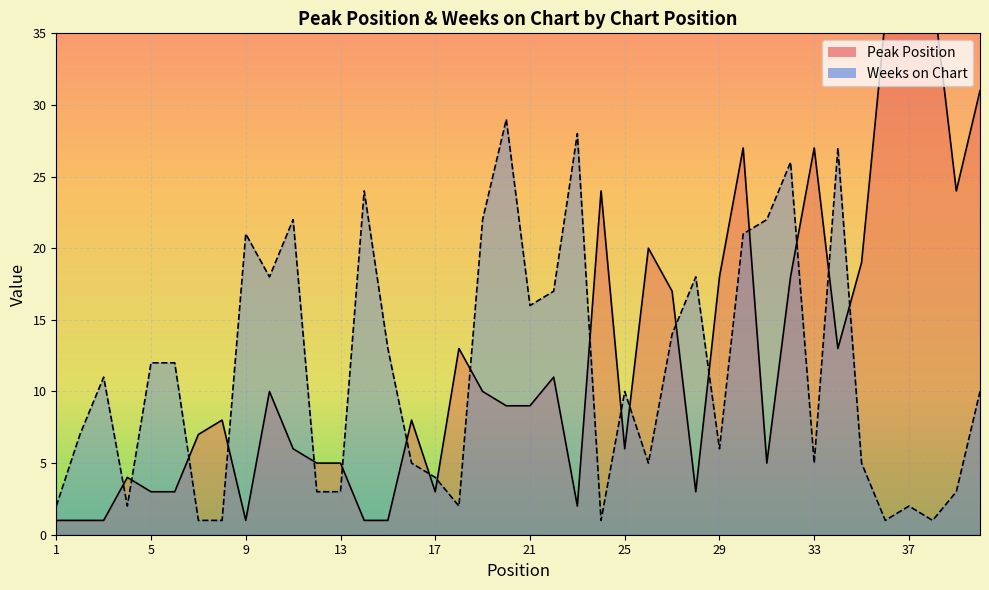

Where does the Peak Position series first go above 9?

10